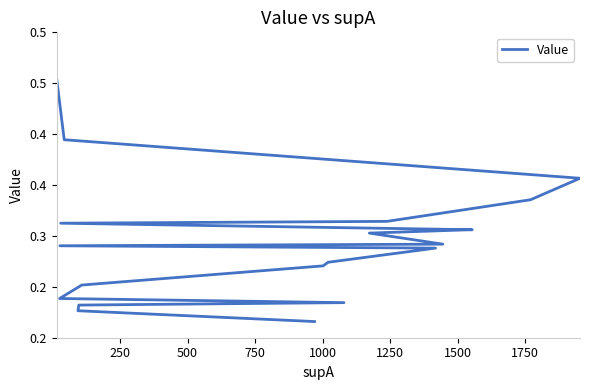

Reading left to right, extract all data points from this chart.

0.5	0.4	0.4	0.3	0.3	0.3	0.3	0.3	0.3	0.3	0.3	0.3	0.3	0.3	0.3	0.2	0.2	0.2	0.2	0.2